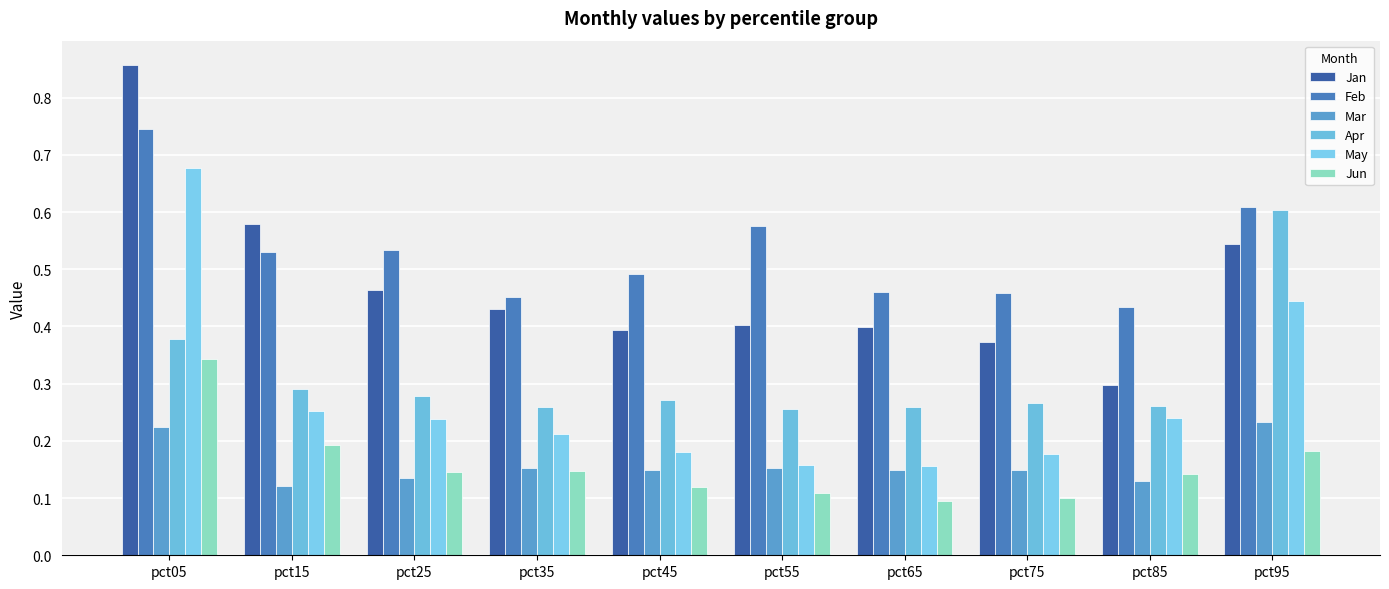

Which series has the largest range (max minus min)?

Jan